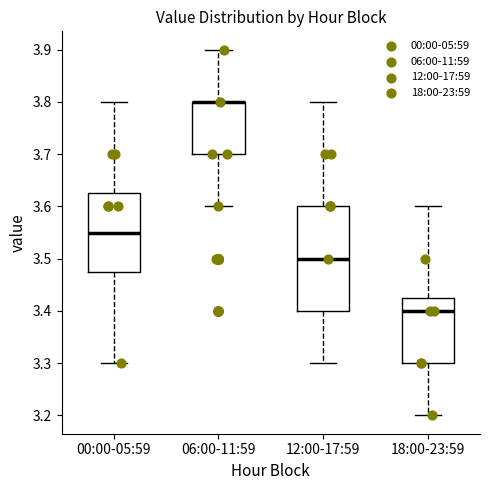

Reading left to right, transcribe this box plot: for each box, give where its median line is, the range the box spans, and where its two whiskers end, as read against the y-axis. The values are not printed on the chart, so give them approximately, as read against the axis.

00:00-05:59: median 3.55, box 3.48 to 3.63, whiskers 3.30 to 3.80
06:00-11:59: median 3.80 (drawn on the box's upper edge), box 3.70 to 3.80, whiskers 3.60 to 3.90
12:00-17:59: median 3.50, box 3.40 to 3.60, whiskers 3.30 to 3.80
18:00-23:59: median 3.40, box 3.30 to 3.43, whiskers 3.20 to 3.60